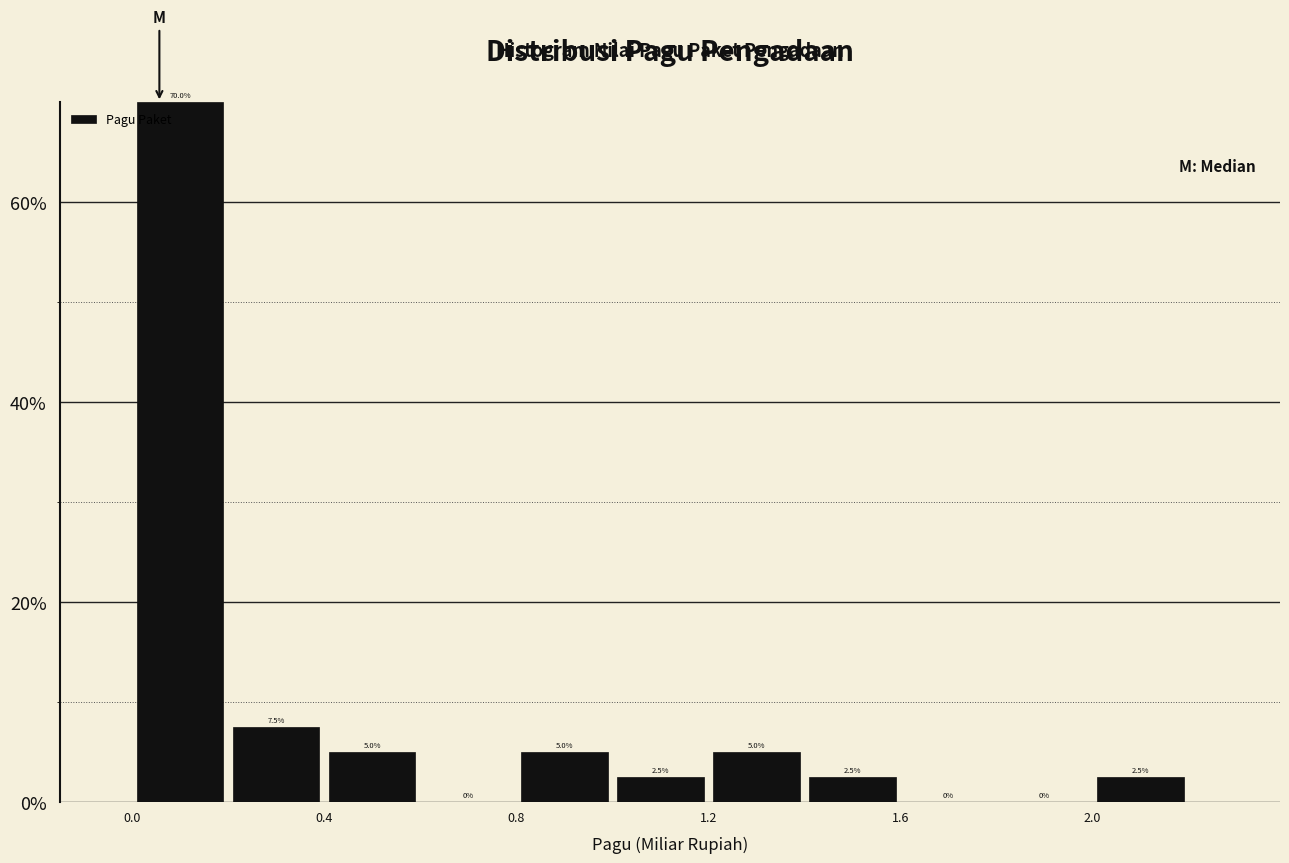

What is the height of the bar covering 1.0 to 1.2 on the x-axis?

2.5